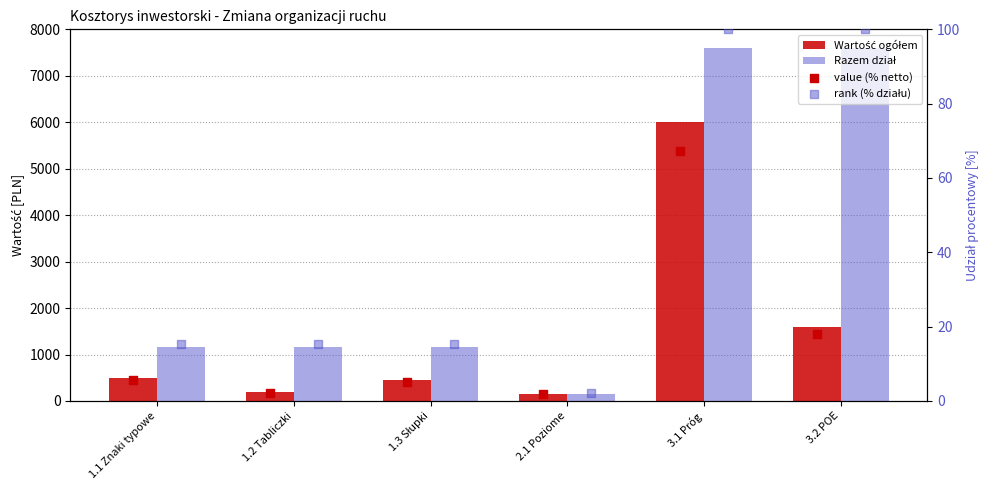

Which series has the widest spread of Y values?

Razem dział